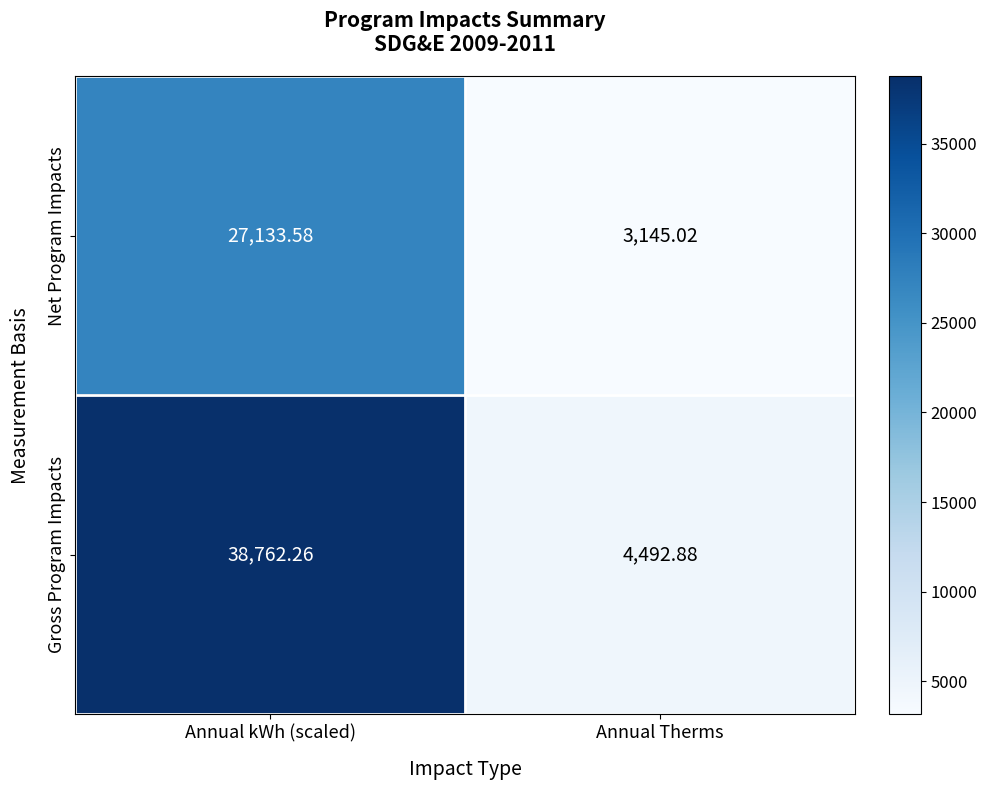

How many distinct data groups are displayed?

2